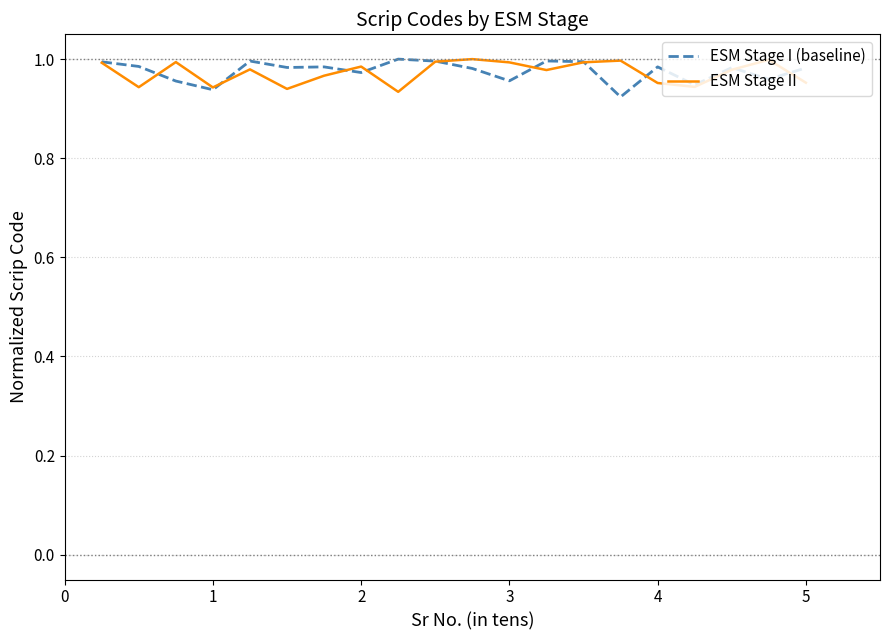

What is the minimum value shown in the chart?

0.9